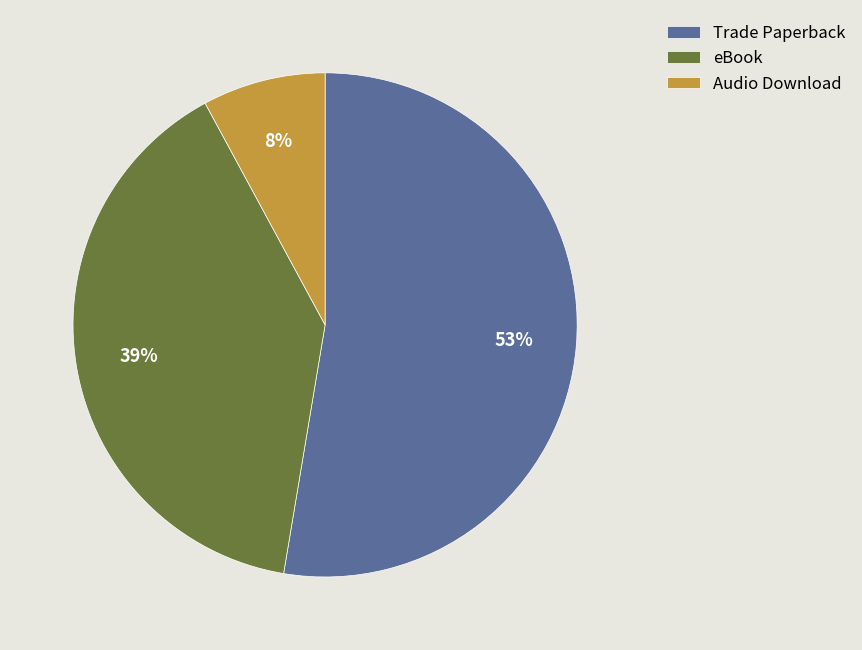

The Audio Download slice represents 22% of the pie. True or false?

False